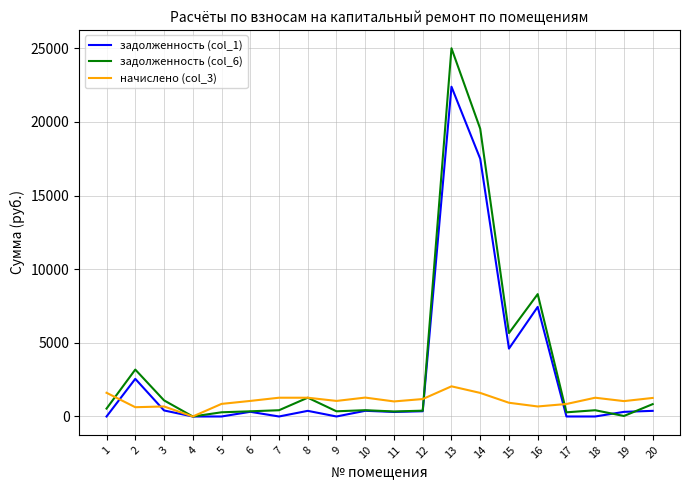

At how many categories does at least one series exceed 437?

19